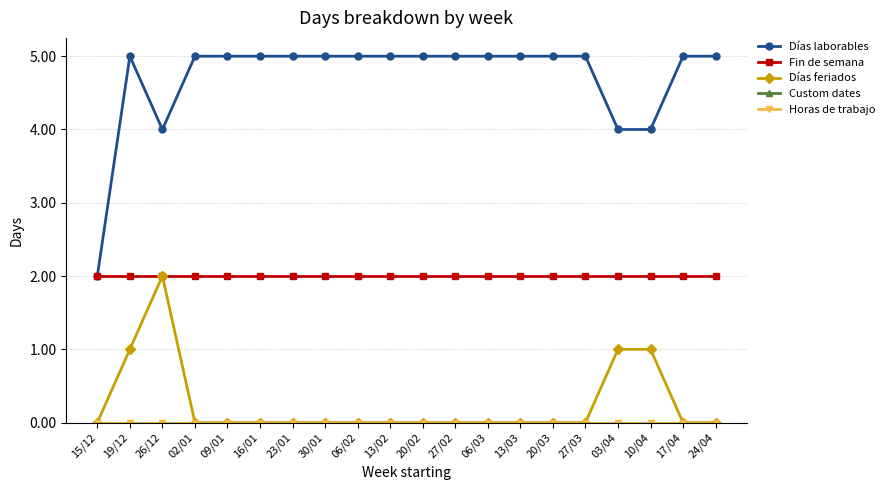

Does the chart have visible grid lines?

Yes